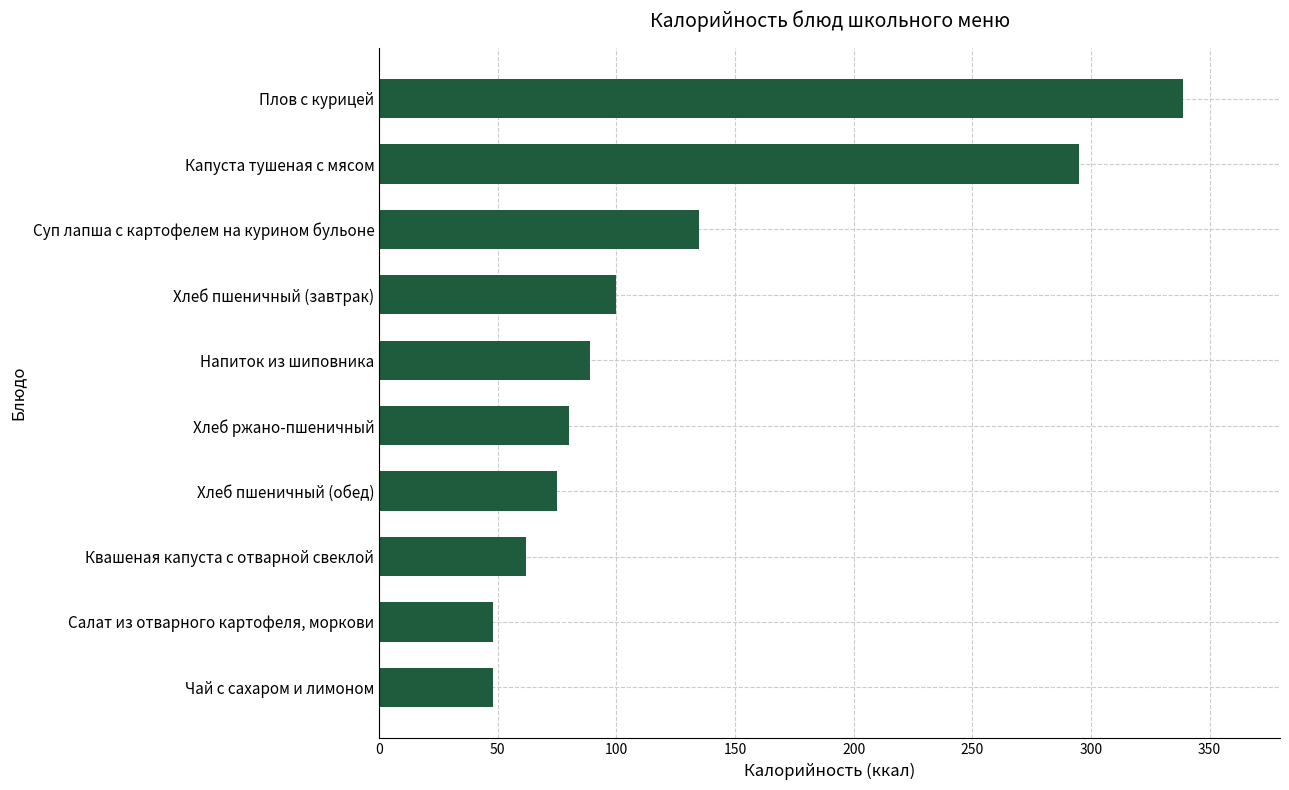

What is the maximum value shown in the chart?

339